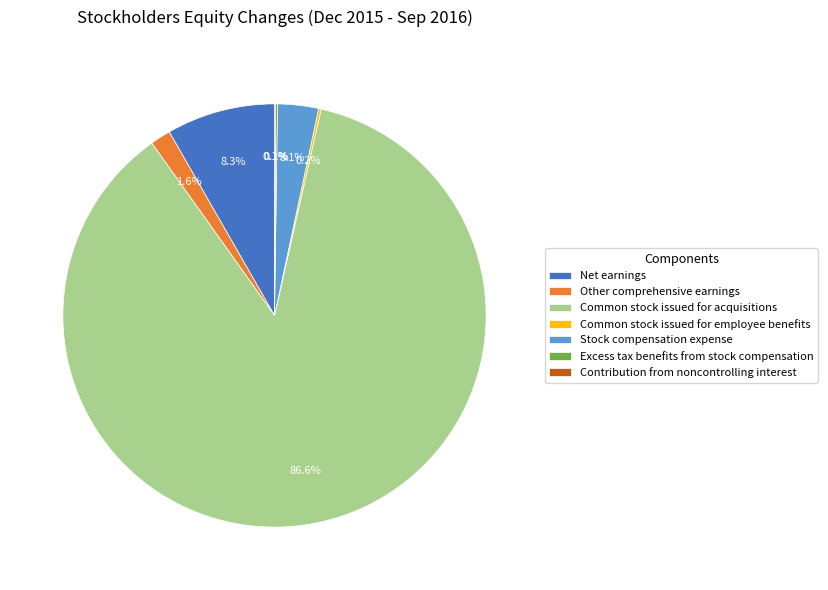

Which slice is the largest?

Common stock issued for acquisitions